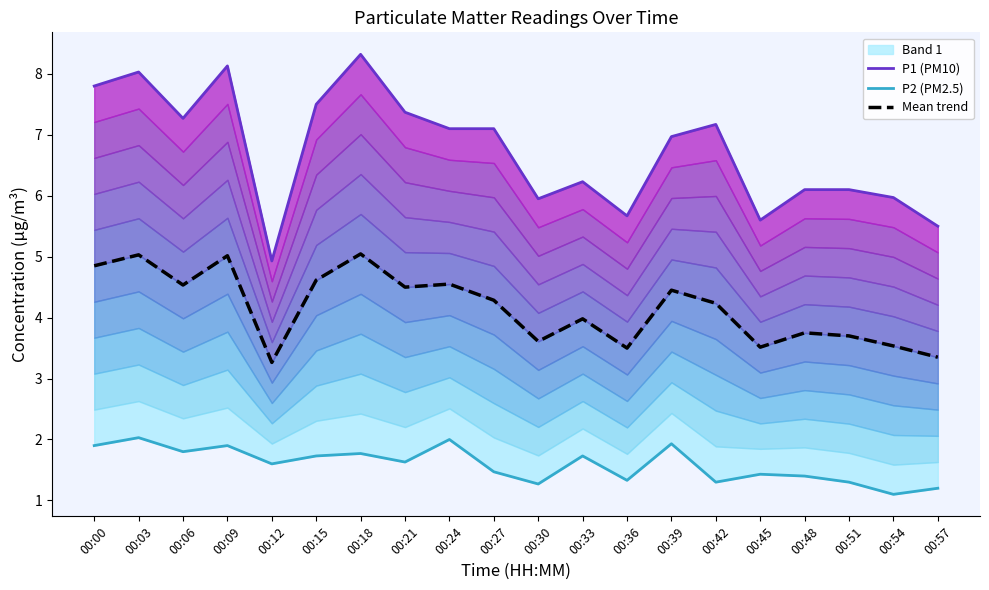

True or false: P1 (PM10) and Mean trend intersect in this chart.

False